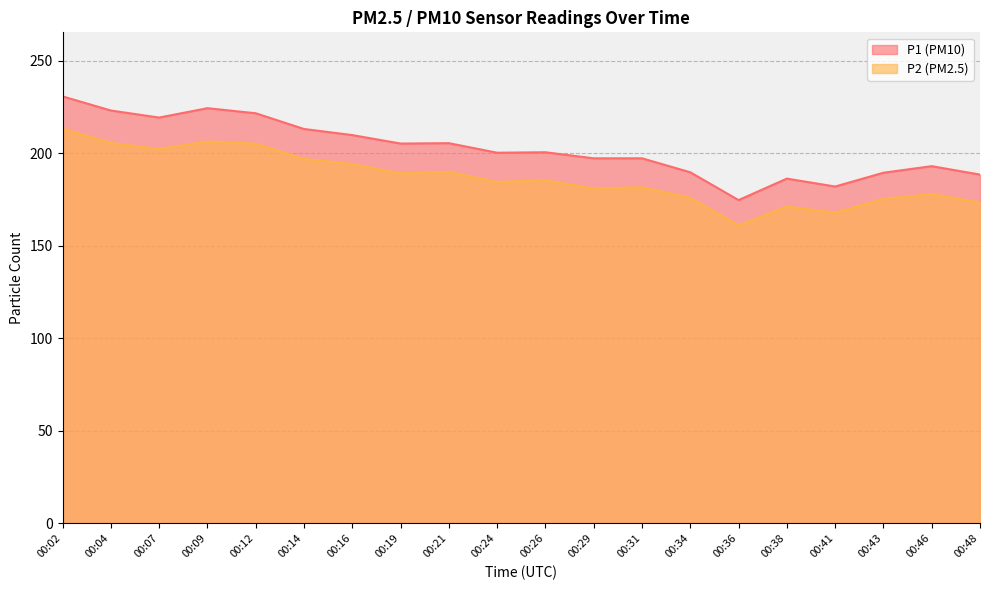

True or false: P2 and P1 intersect in this chart.

False